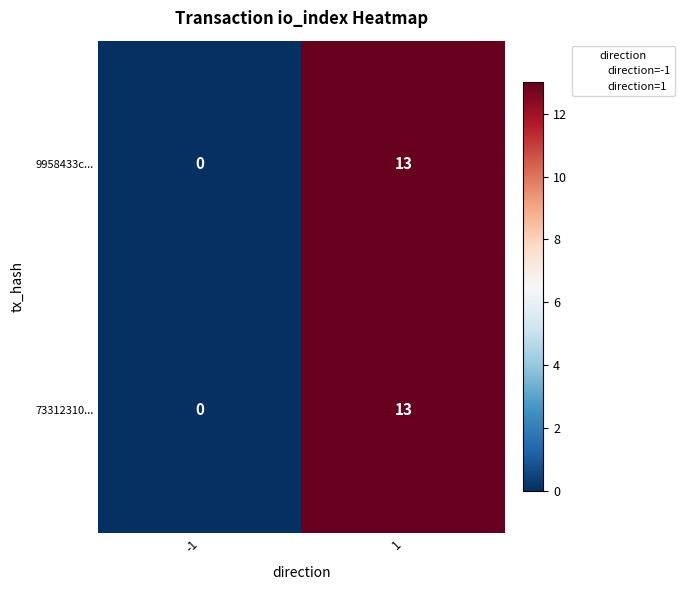

What is the sum of the 73312310... values at -1 and 1?

13